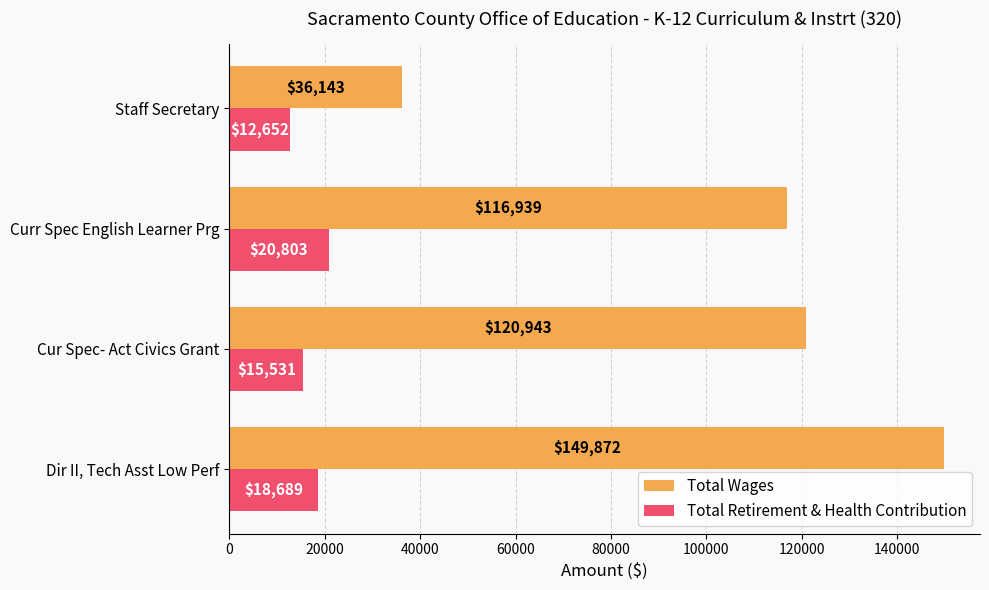

List the series in order of their overall mean, lowest first.

Total Retirement & Health Contribution, Total Wages